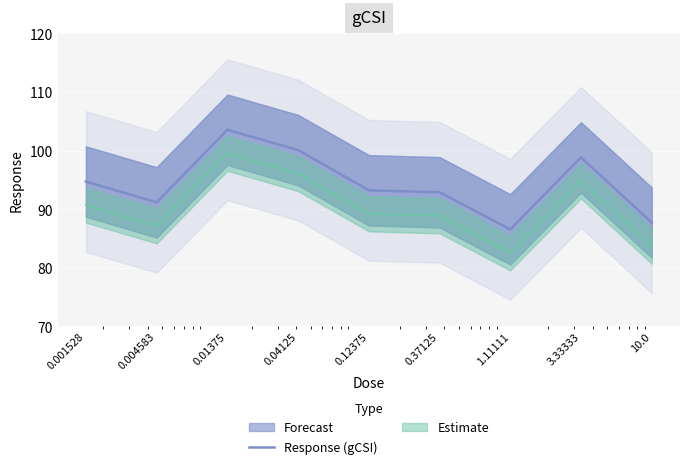

At which label does the data first exceed 93?

0.001528